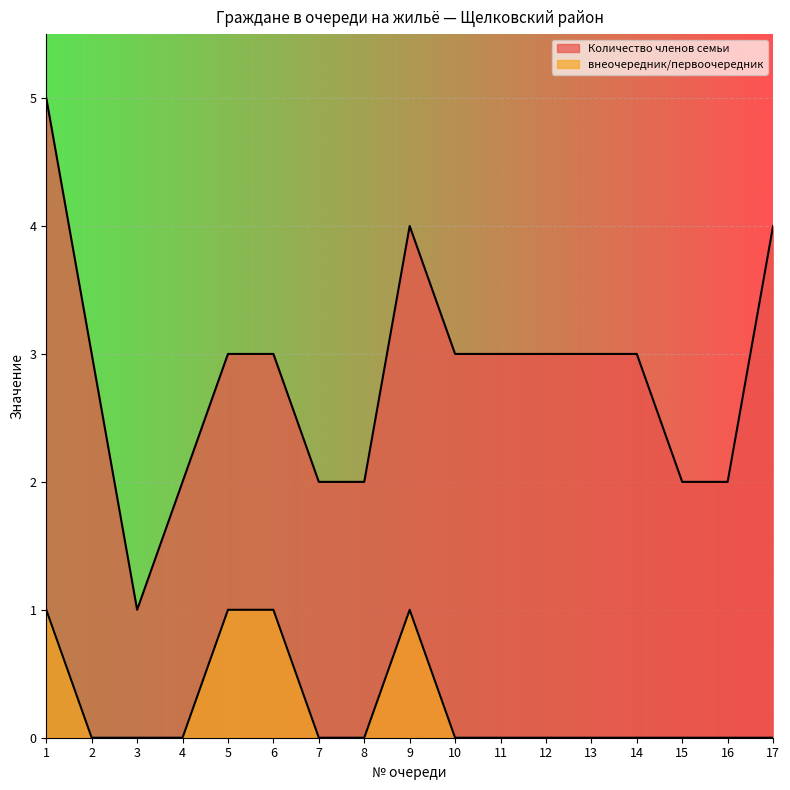

True or false: внеочередник/первоочередник and Количество членов семьи intersect in this chart.

False